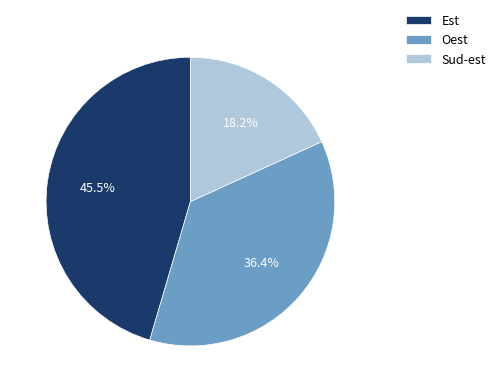

To the nearest percent, what is the difference between the Est and Sud-est slice percentages?

27%